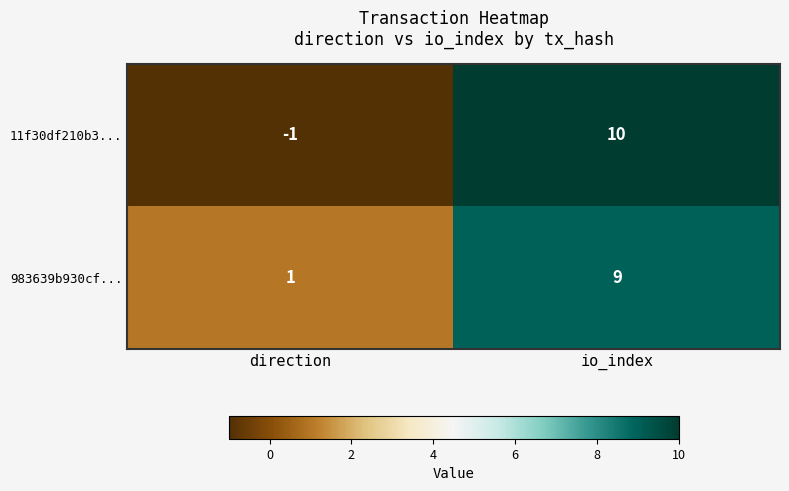

Reading right to left, extract all data points from this chart.

11f30df210b3...: io_index=10	direction=-1
983639b930cf...: io_index=9	direction=1